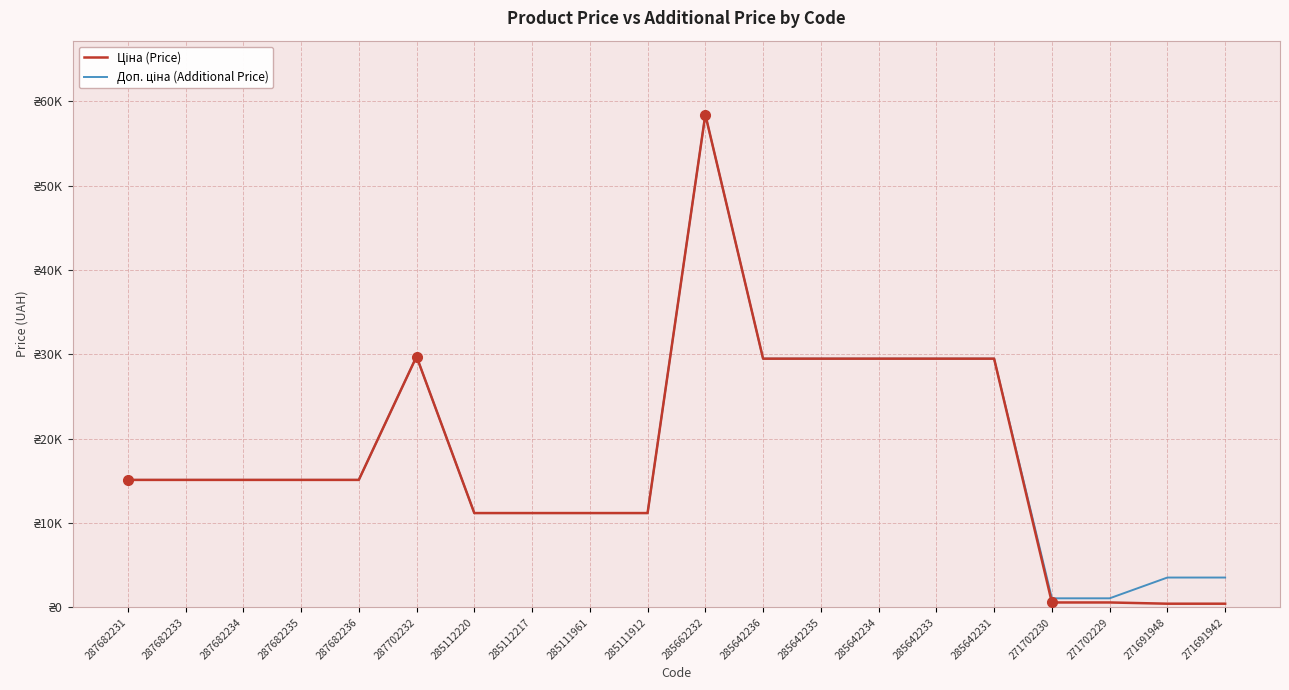

What is the value of the Ціна (Price) point at the 9th from the left?

11188.2